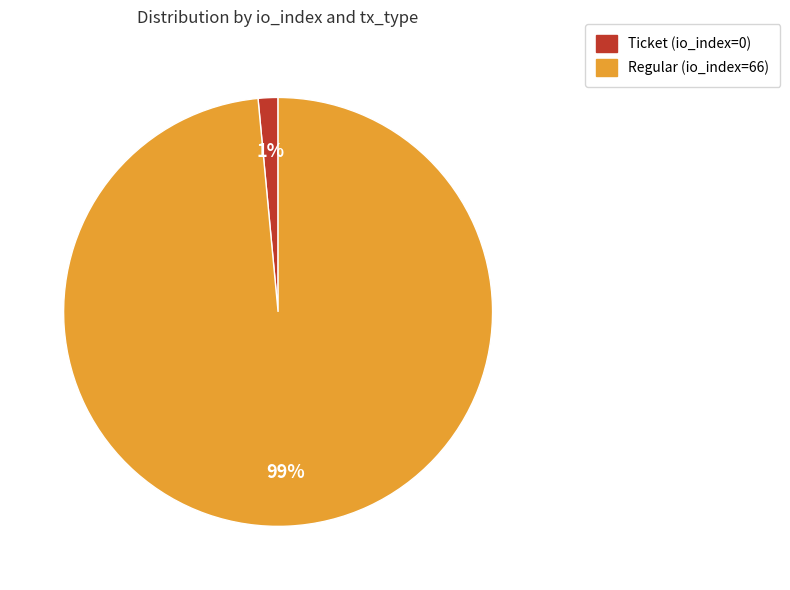

Combined, do Regular (io_index=66) and Ticket (io_index=0) account for over 50%?

Yes